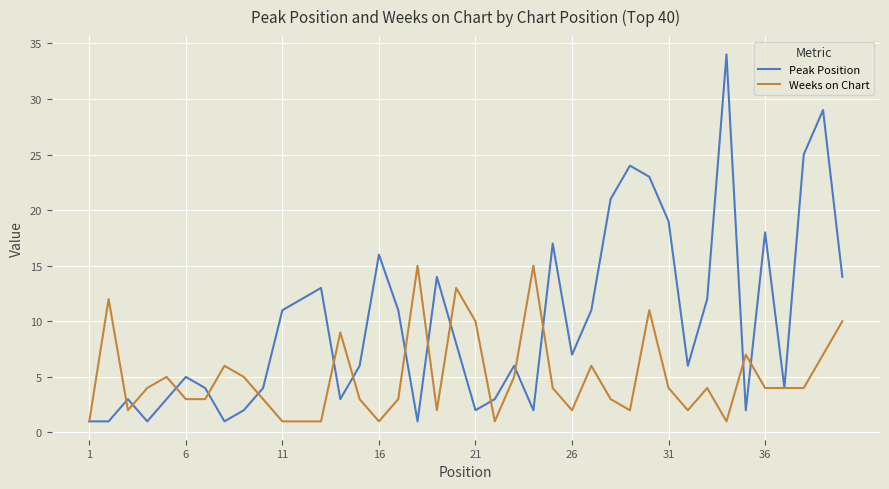

Which series has the largest range (max minus min)?

Peak Position